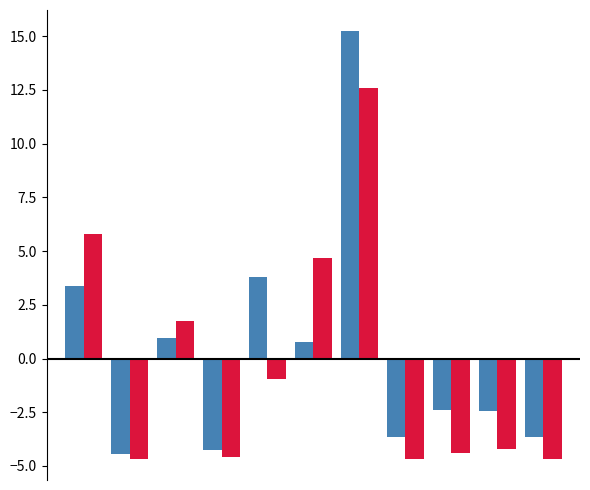

What is the smallest value displayed?

-4.7